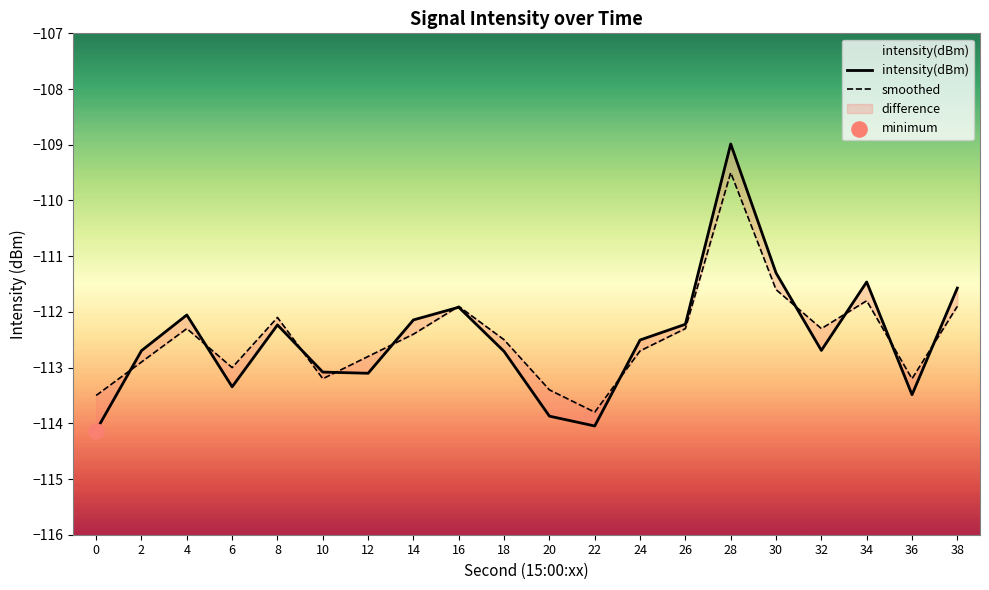

At which category is the sum across all series the highest?

28